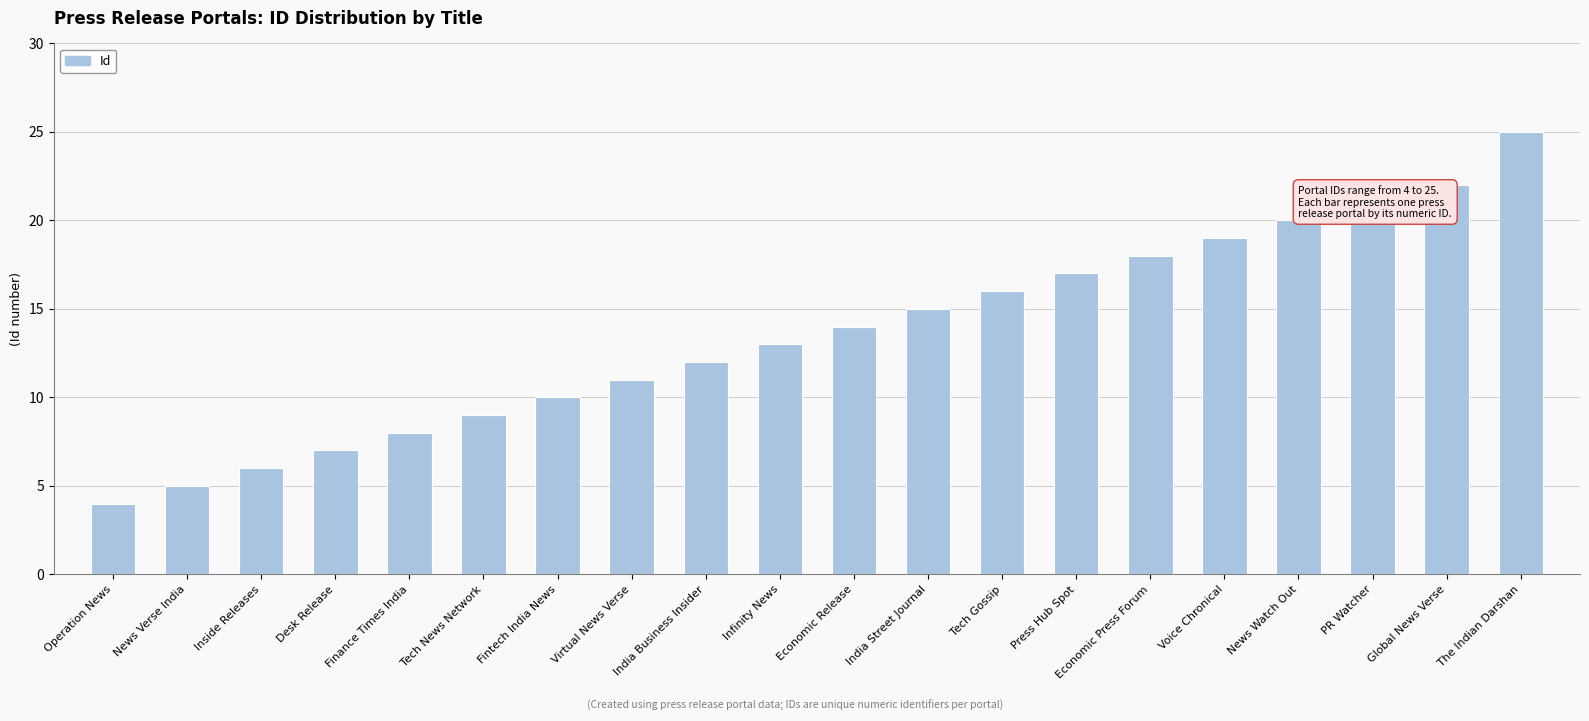

List the labels in order of value, largest first.

The Indian Darshan, Global News Verse, PR Watcher, News Watch Out, Voice Chronical, Economic Press Forum, Press Hub Spot, Tech Gossip, India Street Journal, Economic Release, Infinity News, India Business Insider, Virtual News Verse, Fintech India News, Tech News Network, Finance Times India, Desk Release, Inside Releases, News Verse India, Operation News